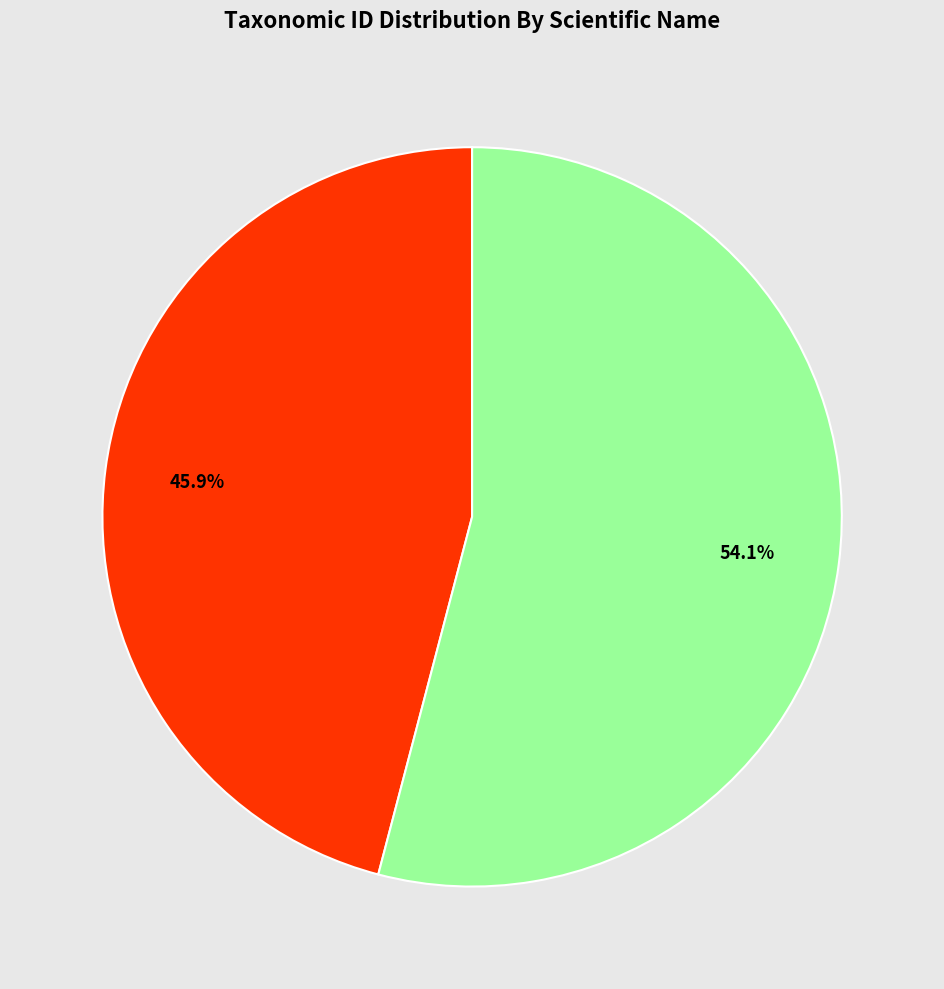

Is there any slice that represents more than half of the pie?

Yes